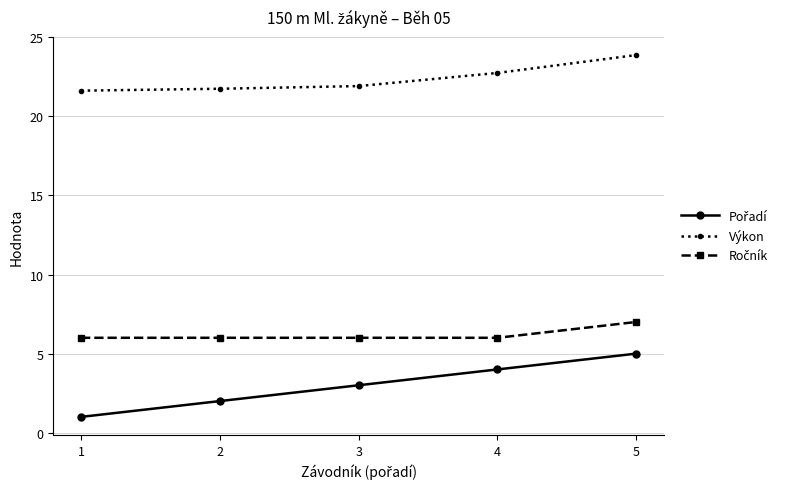

What is the spread (max minus min) of values at 3?

18.9